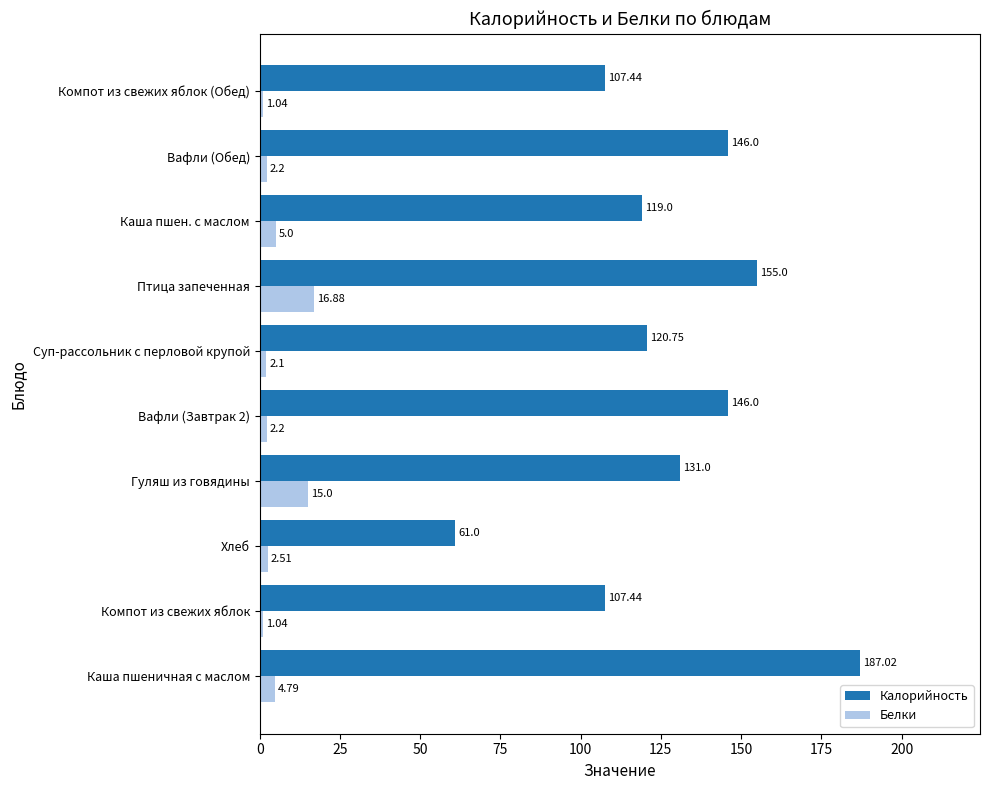

Which series changed the most between Каша пшеничная с маслом and Вафли (Обед)?

Калорийность